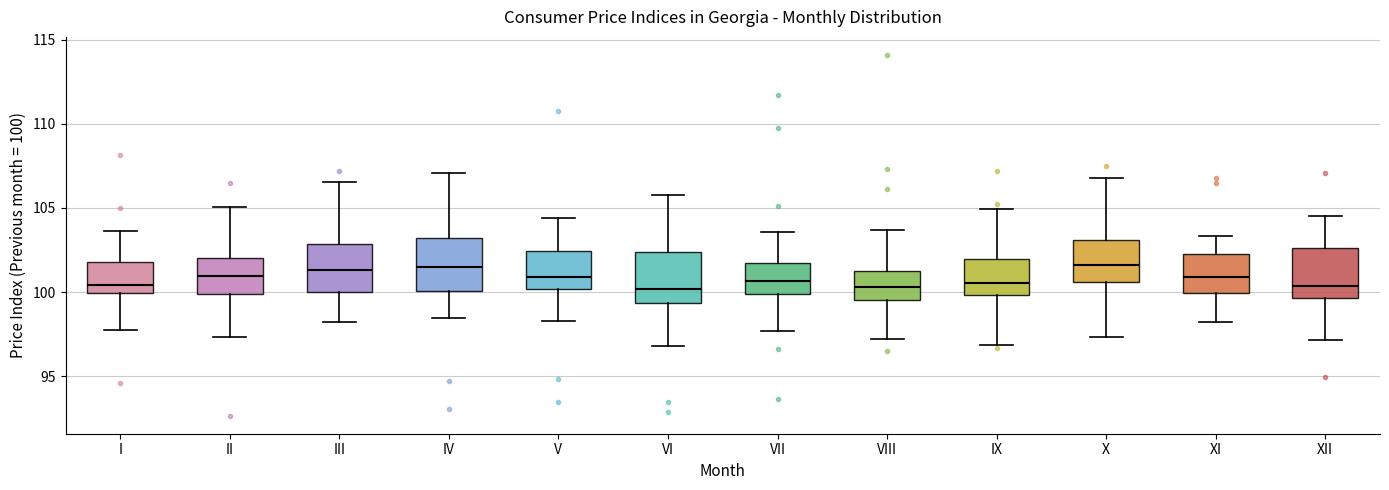

Reading left to right, read every box against the y-axis: the position of its median line, the range the box covers, and the ends of its whiskers. The values are not printed on the chart, so give them approximately, as read against the axis.

I: median 100.5, box 100.0 to 102.0, whiskers 98.0 to 103.5
II: median 101.0, box 100.0 to 102.0, whiskers 97.5 to 105.0
III: median 101.5, box 100.0 to 103.0, whiskers 98.0 to 106.5
IV: median 101.5, box 100.0 to 103.0, whiskers 98.5 to 107.0
V: median 101.0, box 100.0 to 102.5, whiskers 98.5 to 104.5
VI: median 100.0, box 99.5 to 102.5, whiskers 97.0 to 105.5
VII: median 100.5, box 100.0 to 102.0, whiskers 97.5 to 103.5
VIII: median 100.5, box 99.5 to 101.5, whiskers 97.0 to 103.5
IX: median 100.5, box 100.0 to 102.0, whiskers 97.0 to 105.0
X: median 101.5, box 100.5 to 103.0, whiskers 97.5 to 107.0
XI: median 101.0, box 100.0 to 102.0, whiskers 98.0 to 103.5
XII: median 100.5, box 99.5 to 102.5, whiskers 97.0 to 104.5